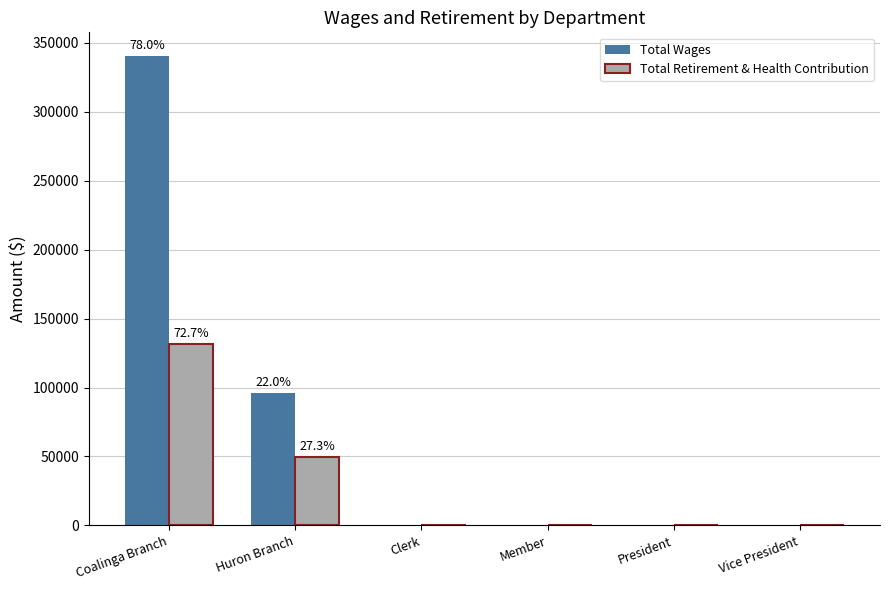

At which category is the sum across all series the highest?

Coalinga Branch